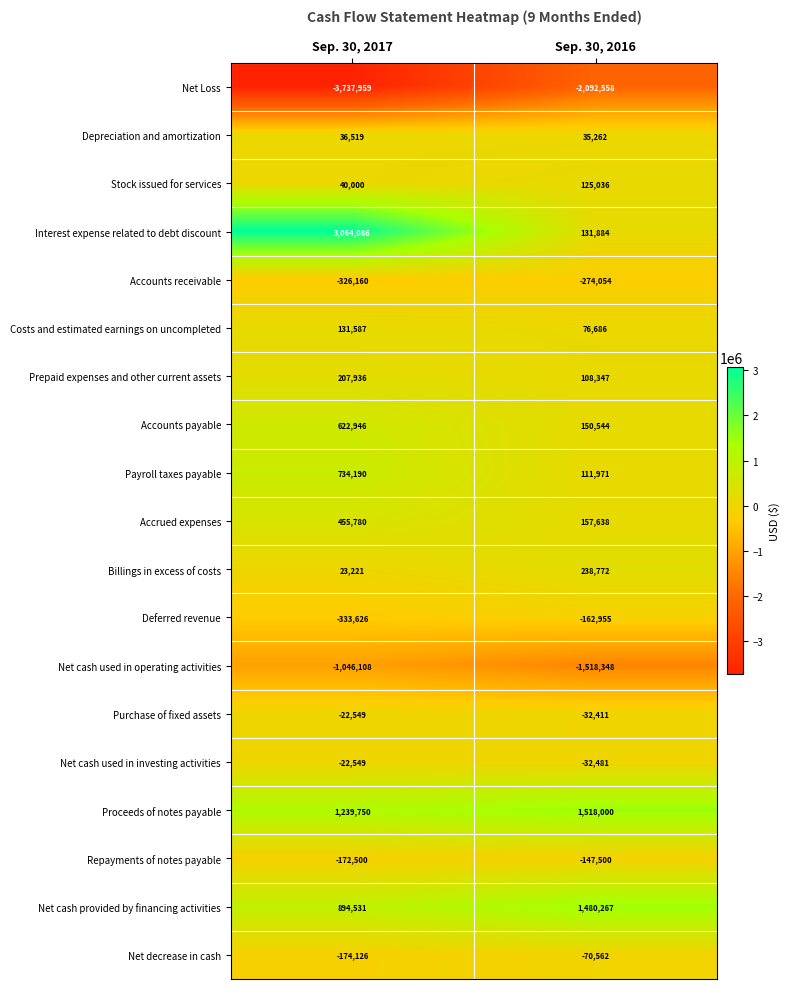

List the labels in order of Net Loss value, smallest first.

Sep. 30, 2017, Sep. 30, 2016